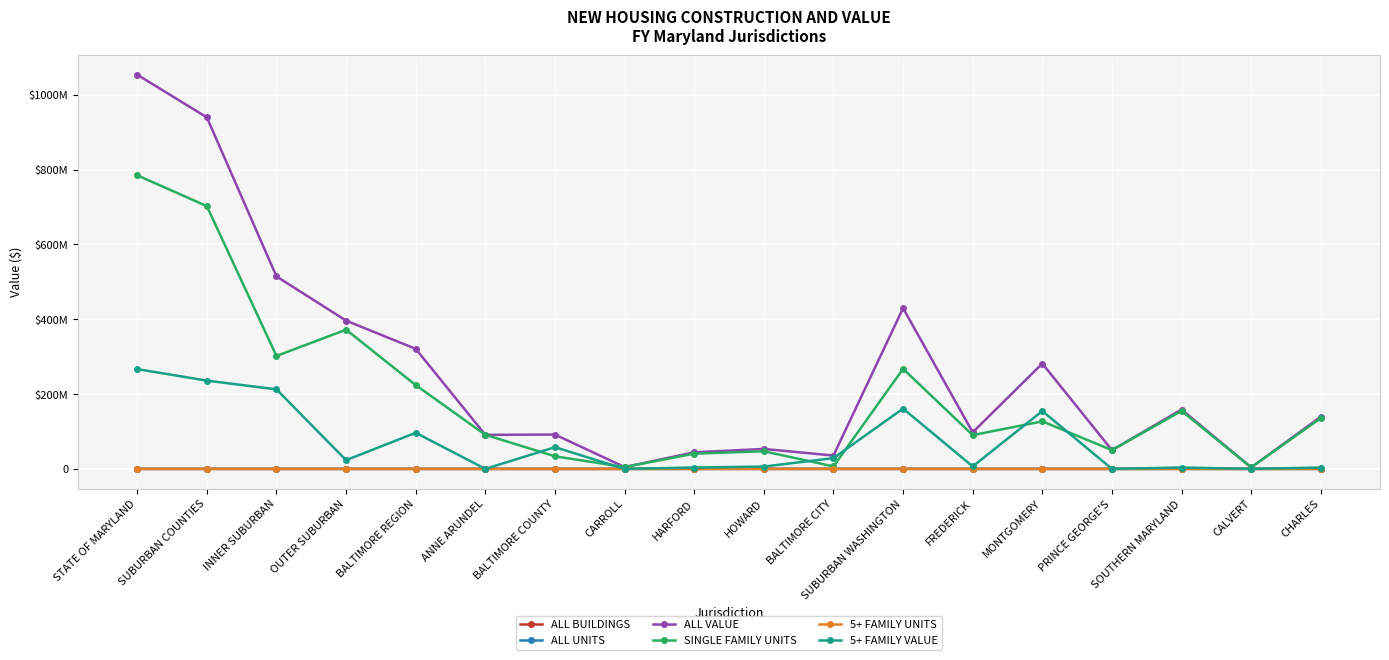

Between BALTIMORE REGION and HARFORD, which is larger?

BALTIMORE REGION